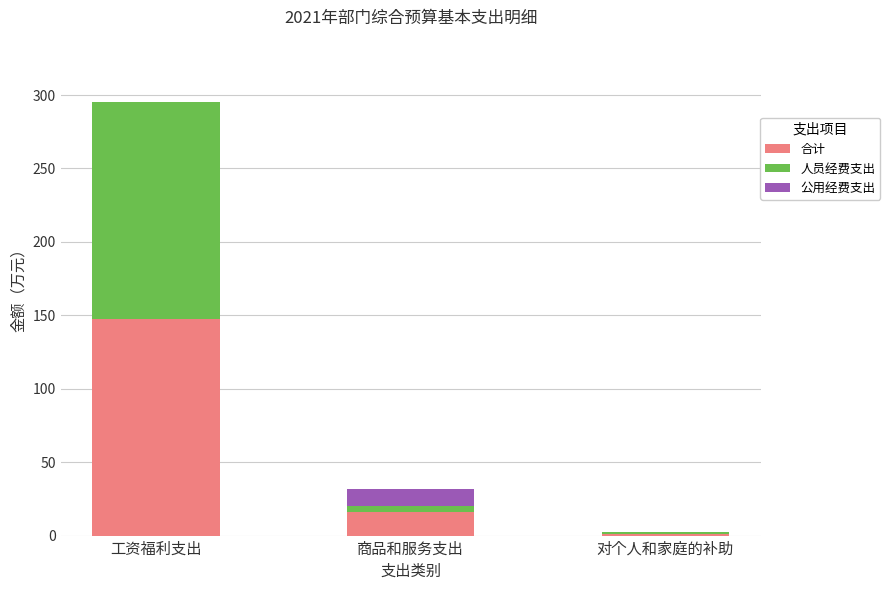

At which category is the sum across all series the highest?

工资福利支出